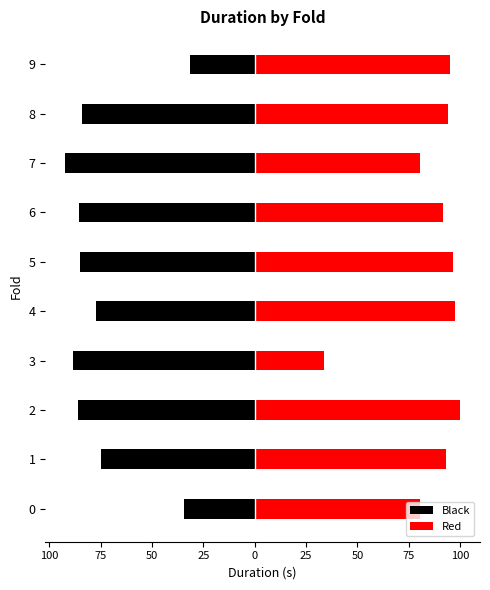

How many bars are there in total?

20